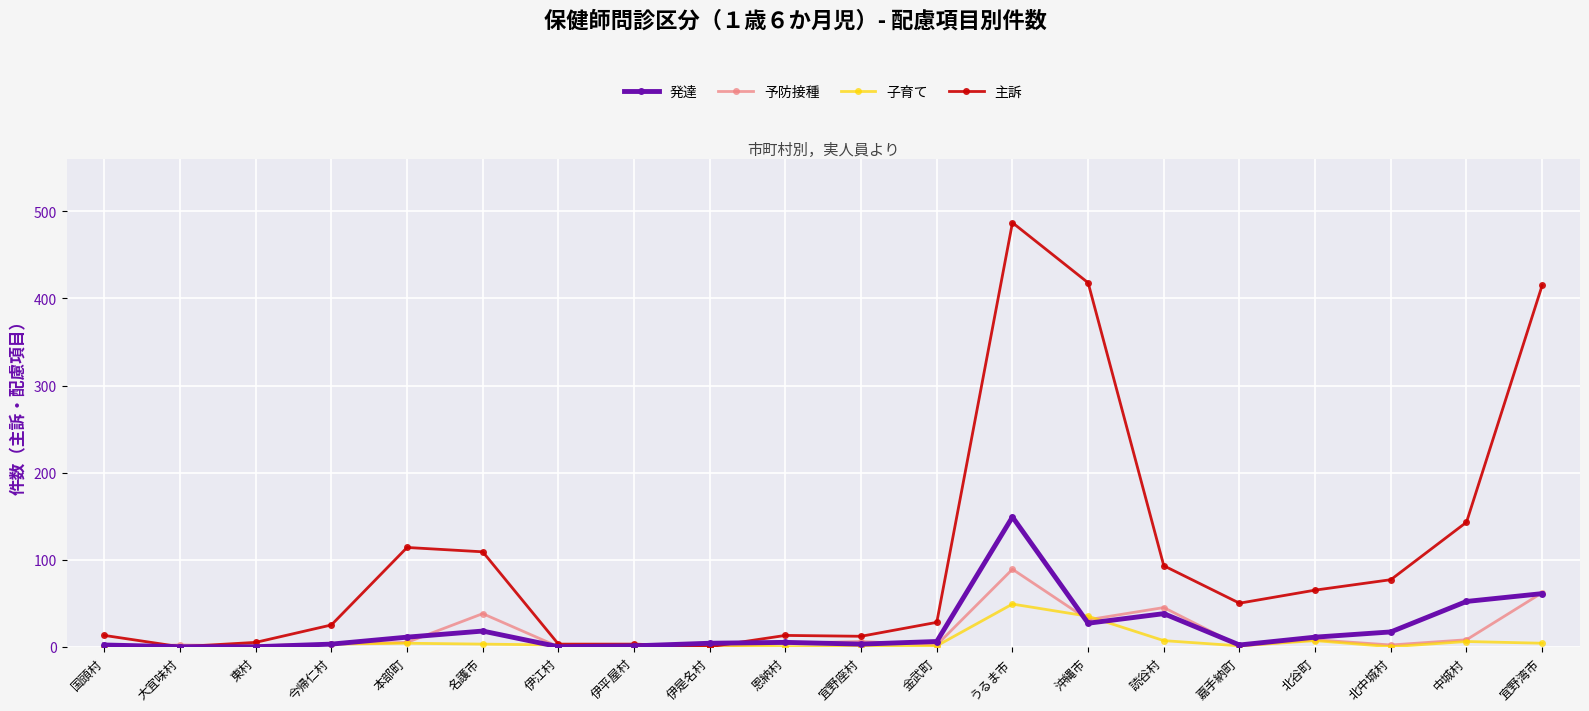

What is the average value of the 予防接種 series?

15